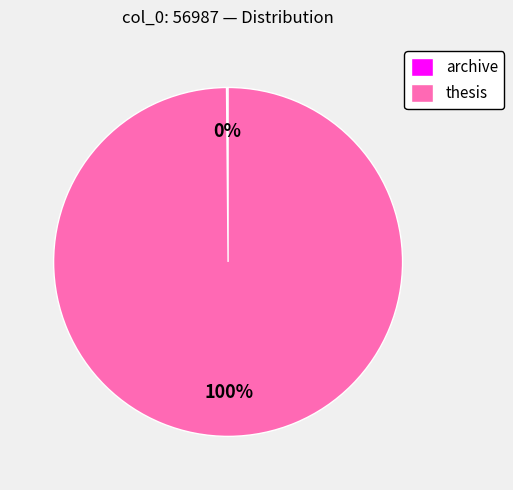

To the nearest percent, what is the difference between the largest and smallest slice percentages?

100%